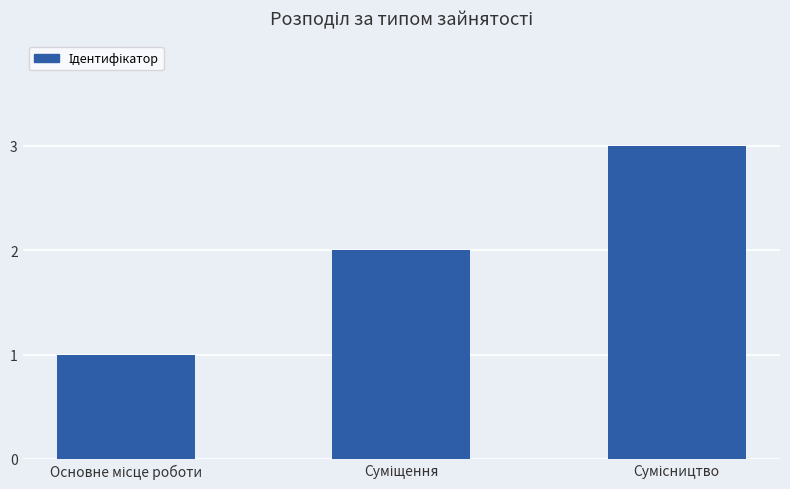

What is the maximum value shown in the chart?

3